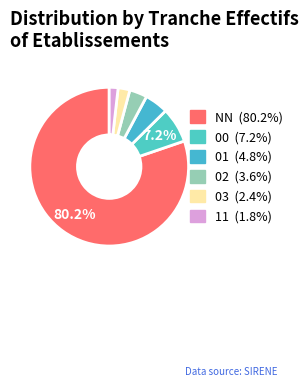

Count the number of slices in the pie.

6